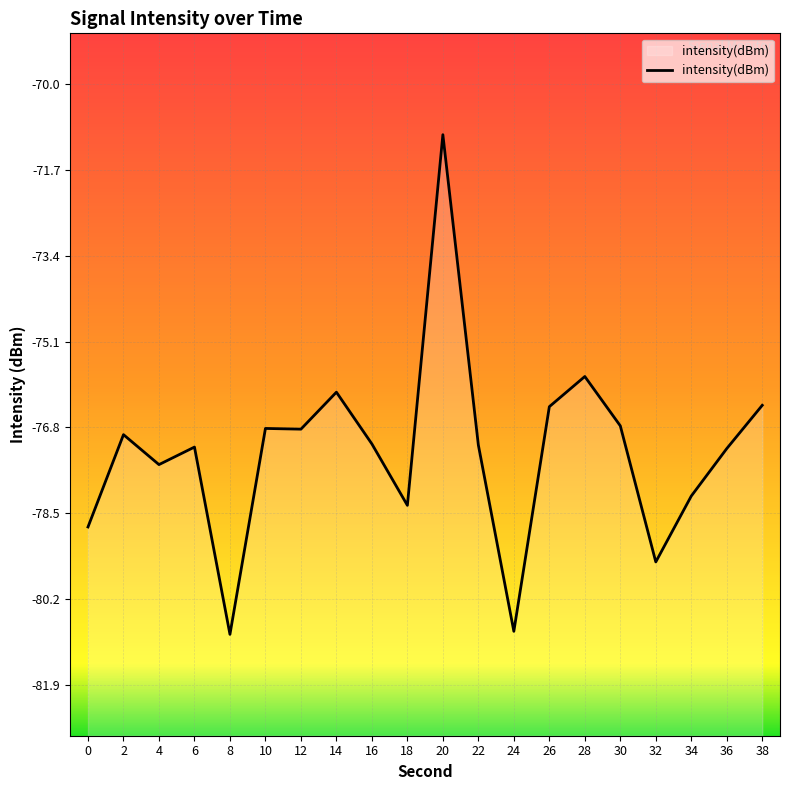

How many interior local peaks (higher than both neighbors) does the data have?

6